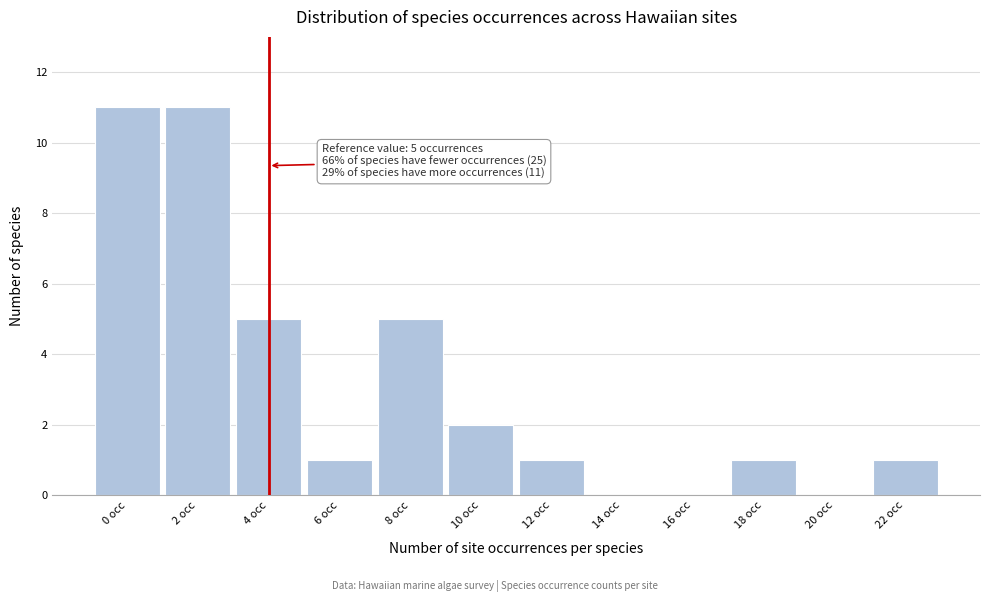

Reading left to right, extract all data points from this chart.

0 occ=11	2 occ=11	4 occ=5	6 occ=1	8 occ=5	10 occ=2	12 occ=1	14 occ=0	16 occ=0	18 occ=1	20 occ=0	22 occ=1